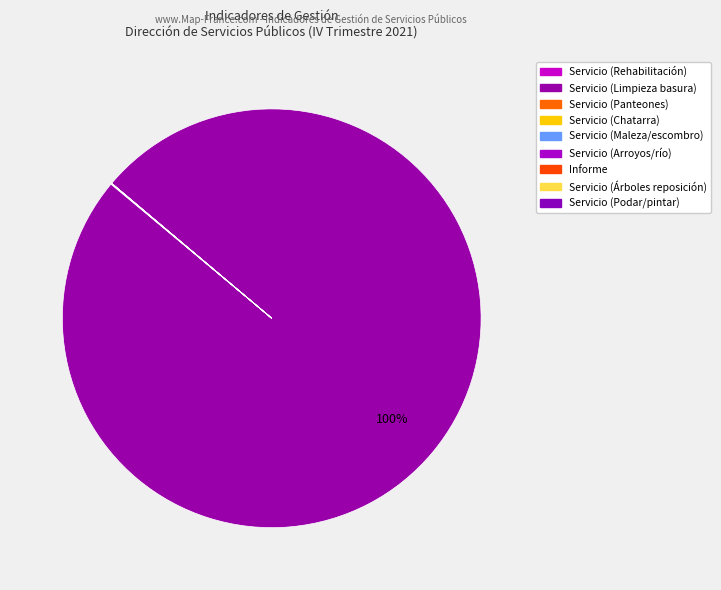

Do Servicio (Rehabilitación) and Informe together represent more than half of the pie?

No